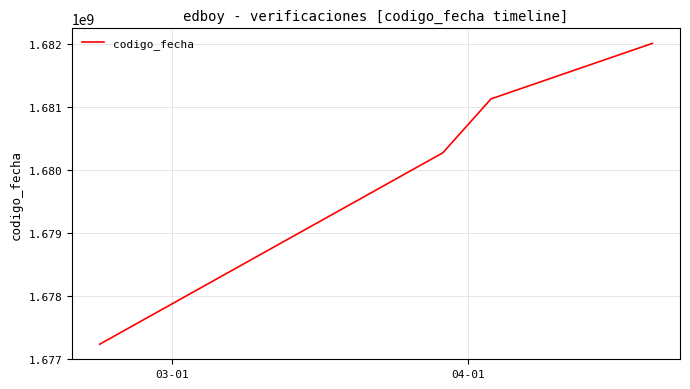

What is the difference between the second highest and minimum values?

3894163